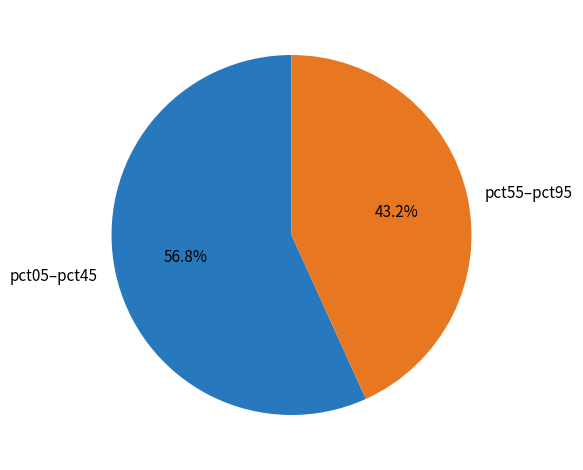

What portion of the pie excludes pct55–pct95?

56.8%